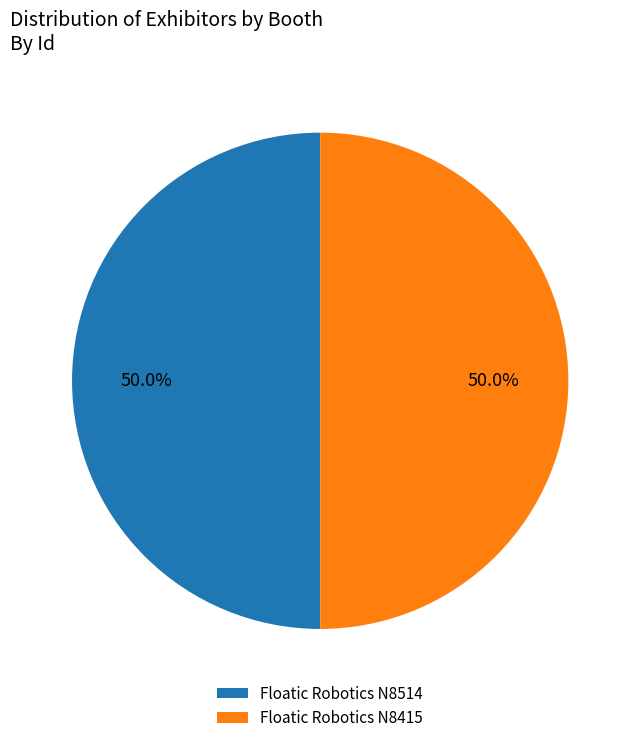

What portion of the pie excludes Floatic Robotics N8514?

50.0%